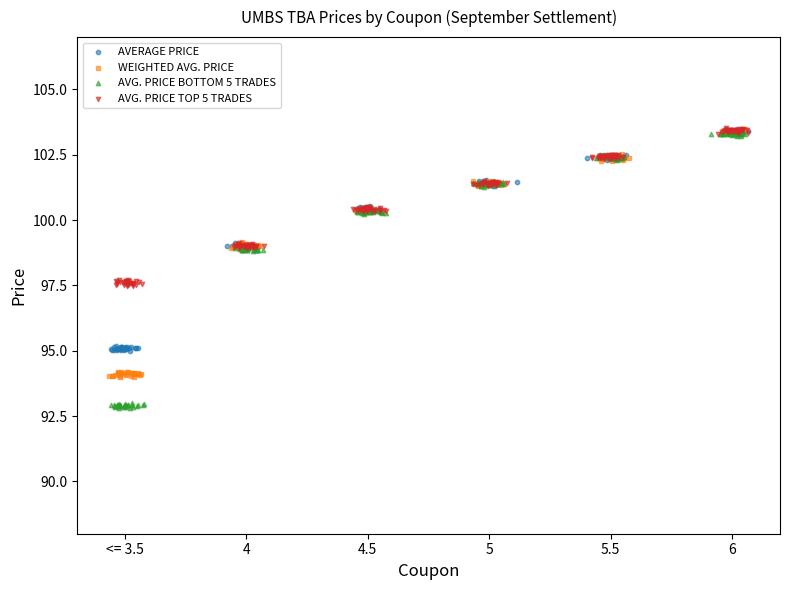

What are all the series names shown in the legend?

AVERAGE PRICE, WEIGHTED AVG. PRICE, AVG. PRICE BOTTOM 5 TRADES, AVG. PRICE TOP 5 TRADES